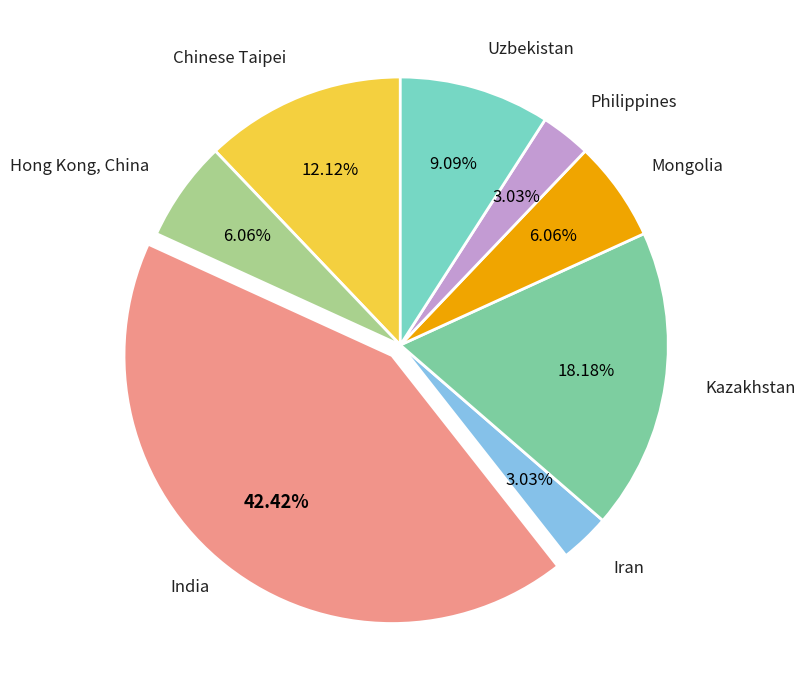

How many slices are in this pie chart?

8